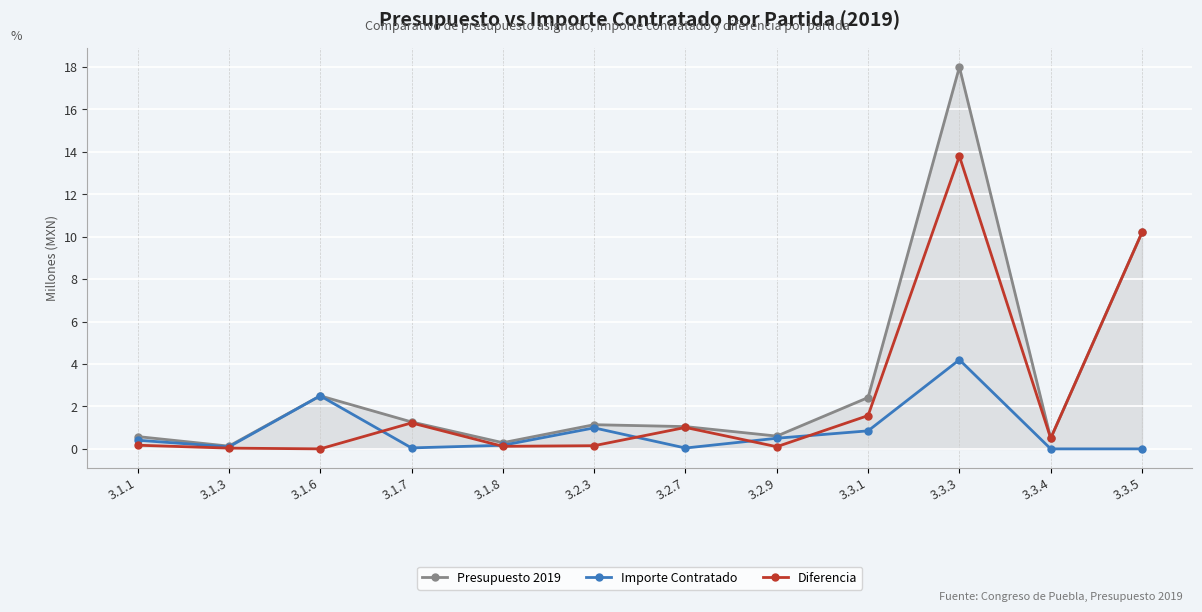

Which series has the widest spread of values?

Presupuesto 2019